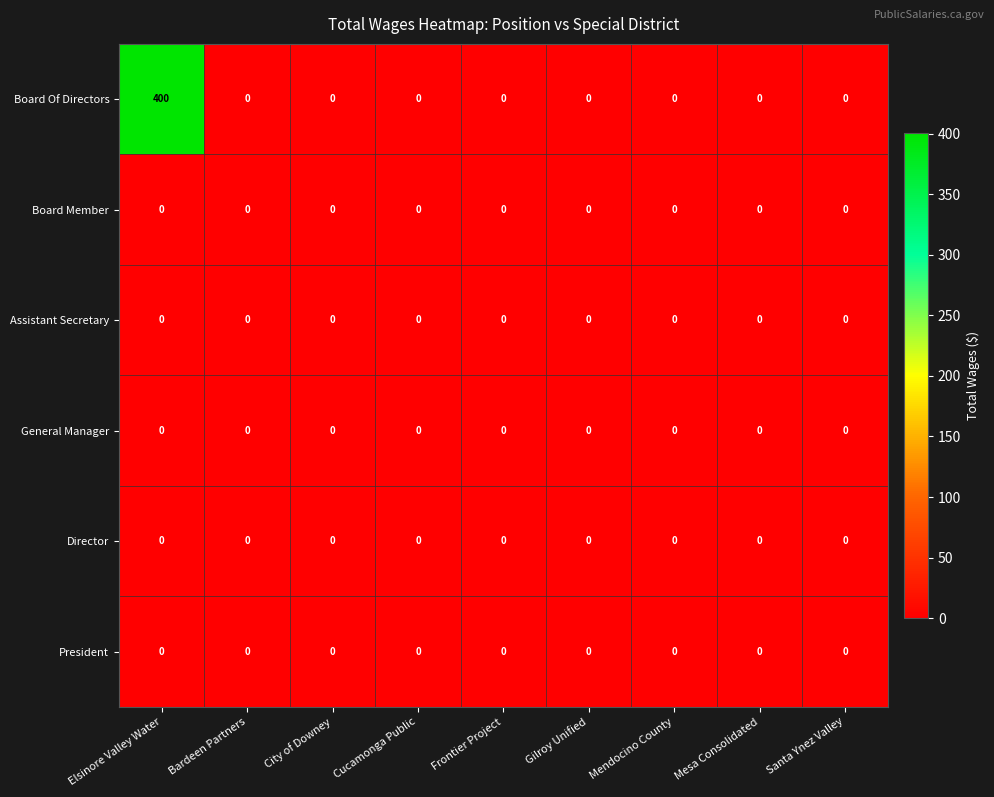

At which category is the sum across all series the highest?

Elsinore Valley Water